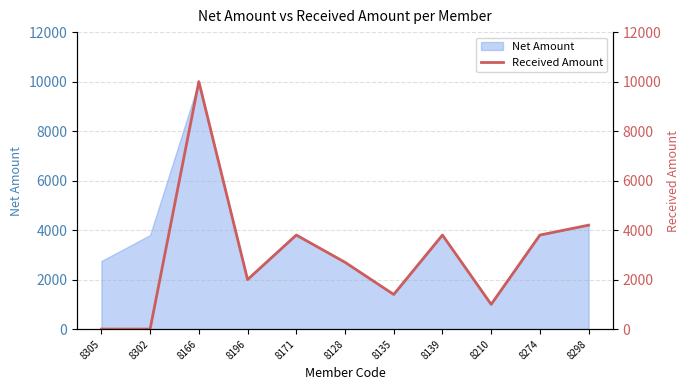

Reading right to left, list all the values displayed in this chart.

4200	3800	1000	3800	1400	2700	3800	2000	10000	0	0